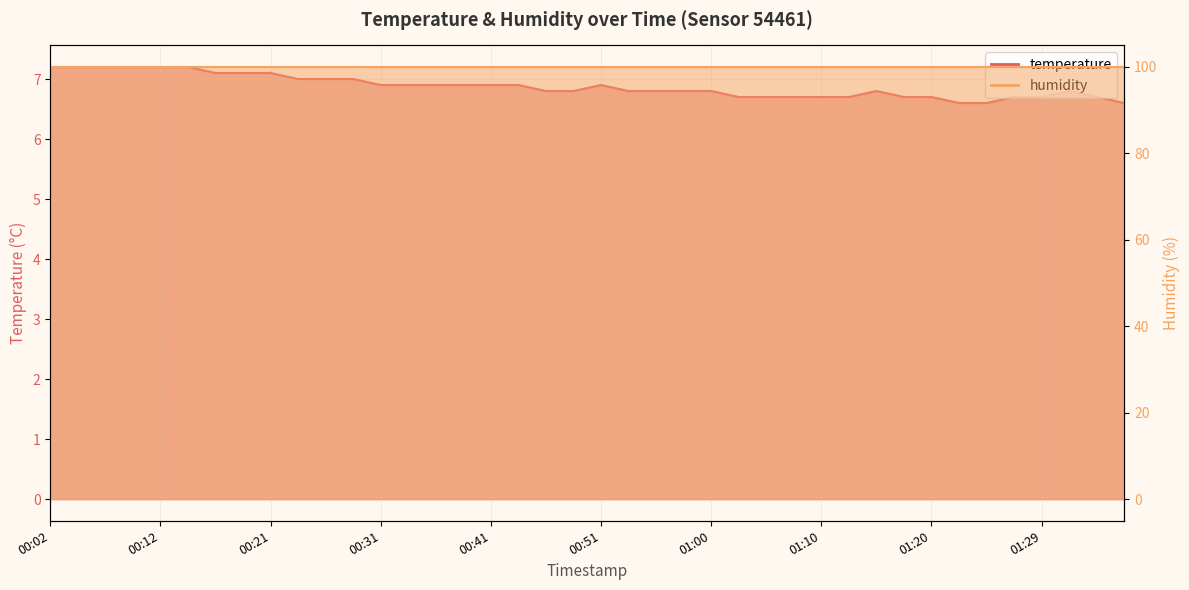

What is the sum of all values?

275.0